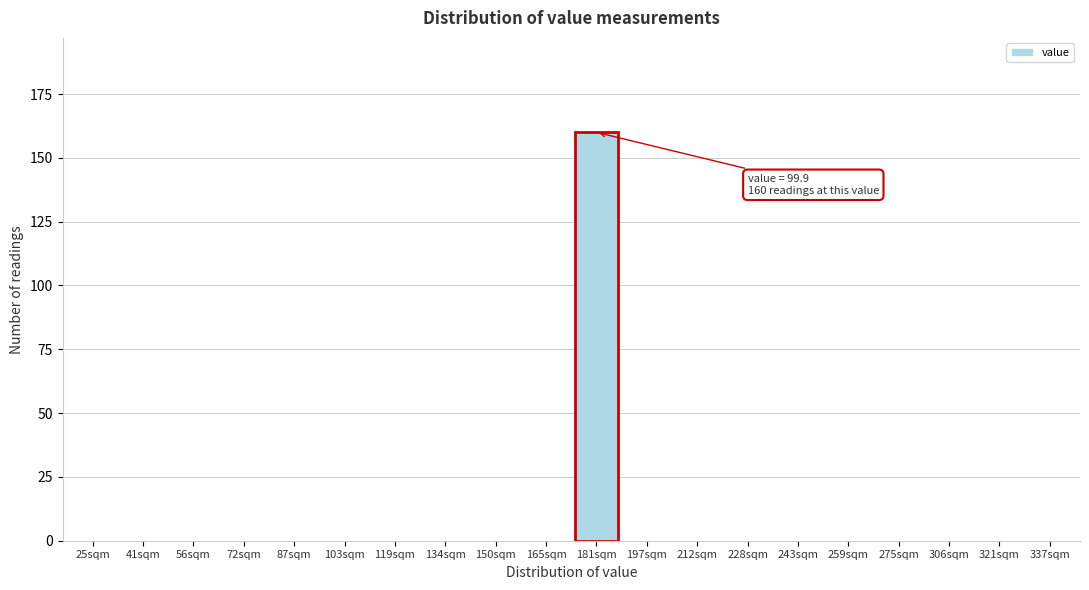

Reading right to left, transcribe all the data shown in this chart.

337sqm=0	321sqm=0	306sqm=0	275sqm=0	259sqm=0	243sqm=0	228sqm=0	212sqm=0	197sqm=0	181sqm=160	165sqm=0	150sqm=0	134sqm=0	119sqm=0	103sqm=0	87sqm=0	72sqm=0	56sqm=0	41sqm=0	25sqm=0